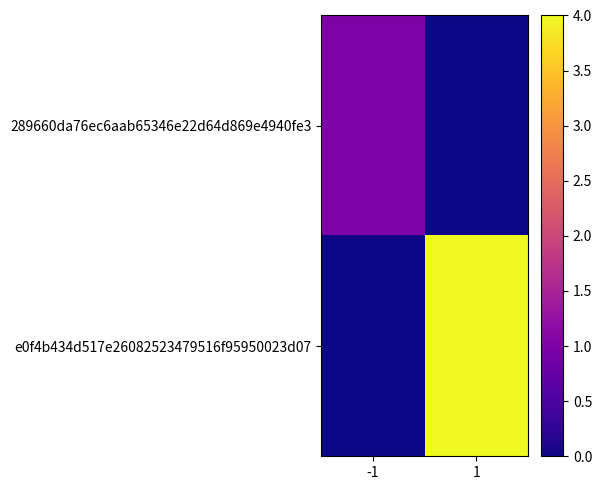

Which category has the lowest value across all series?

1